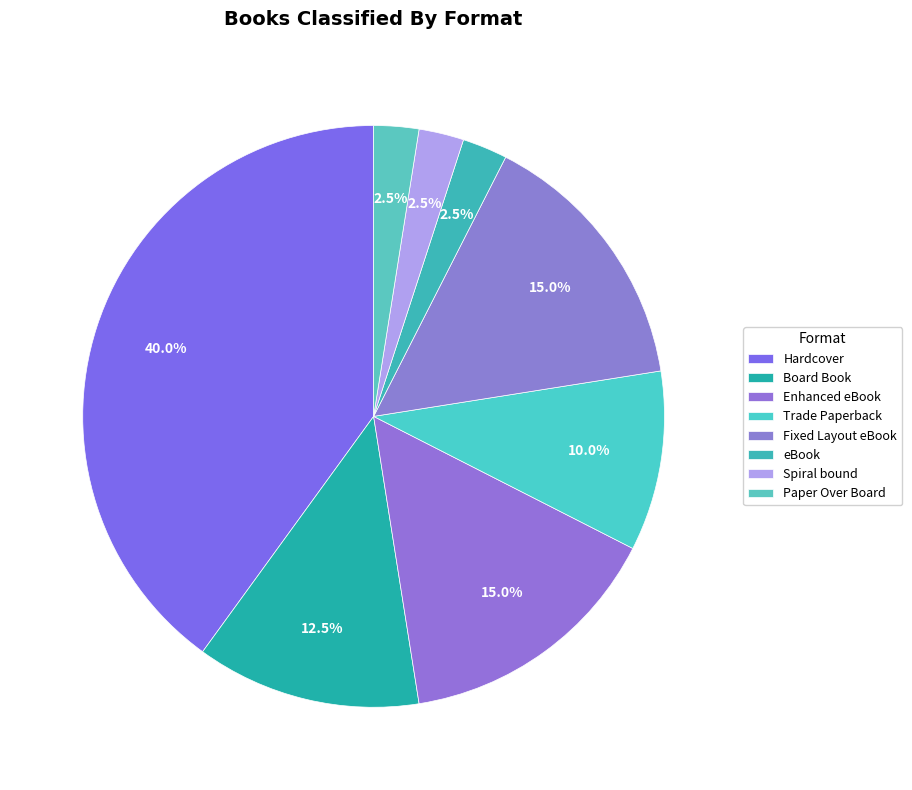

Does any single category account for the majority?

No